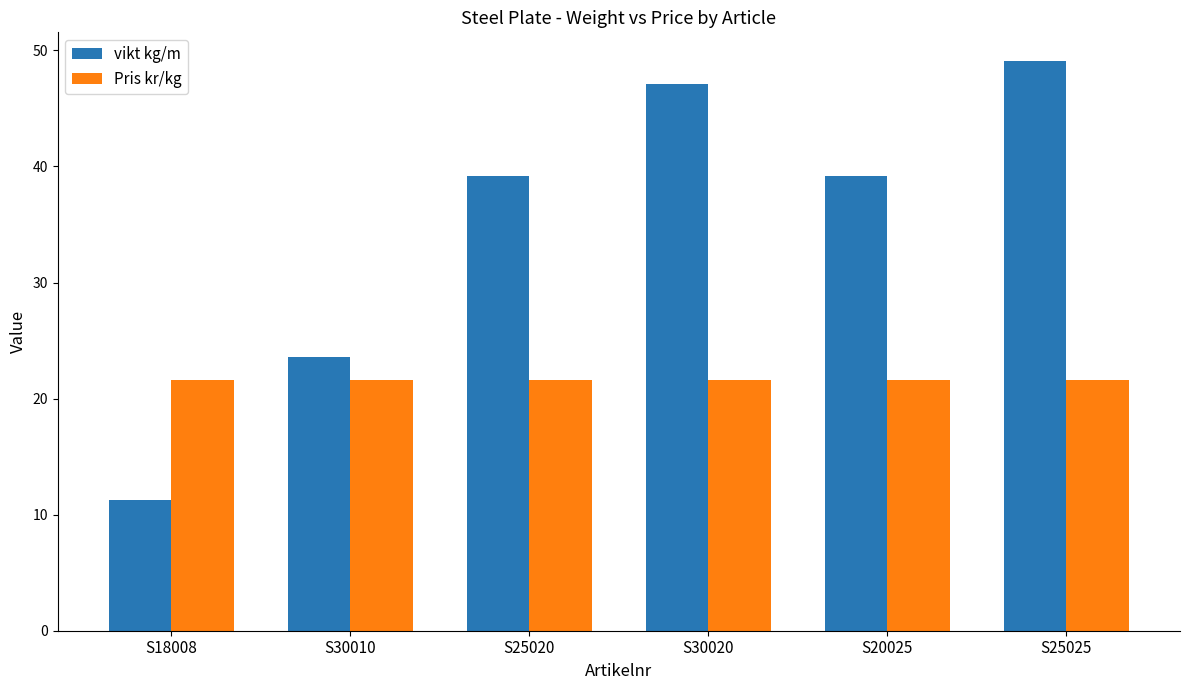

Is it true that Pris kr/kg equals 21.6 at S20025?

True